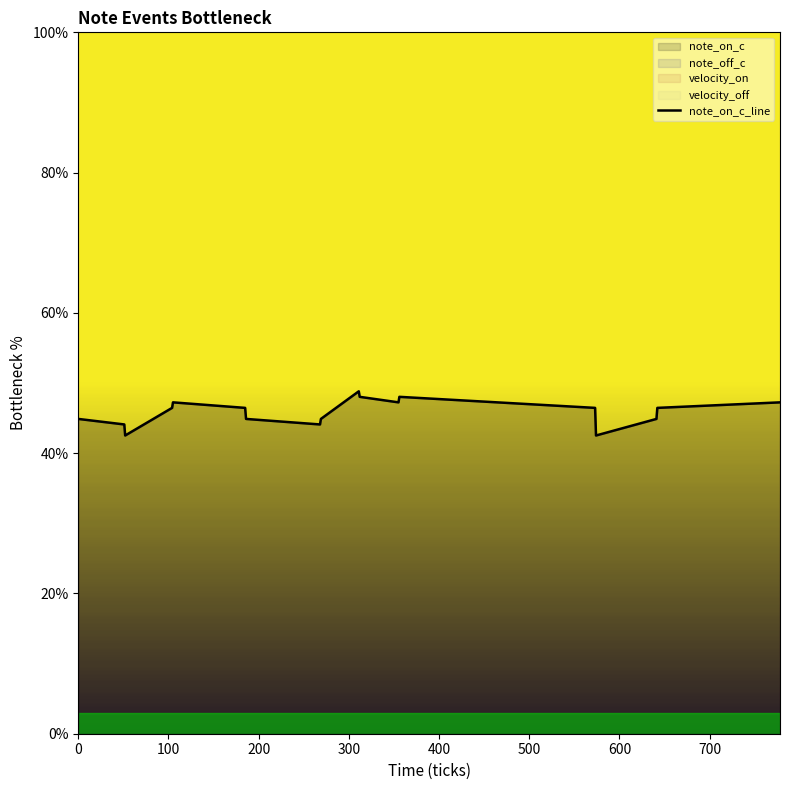

How many data points are less than 46?

8